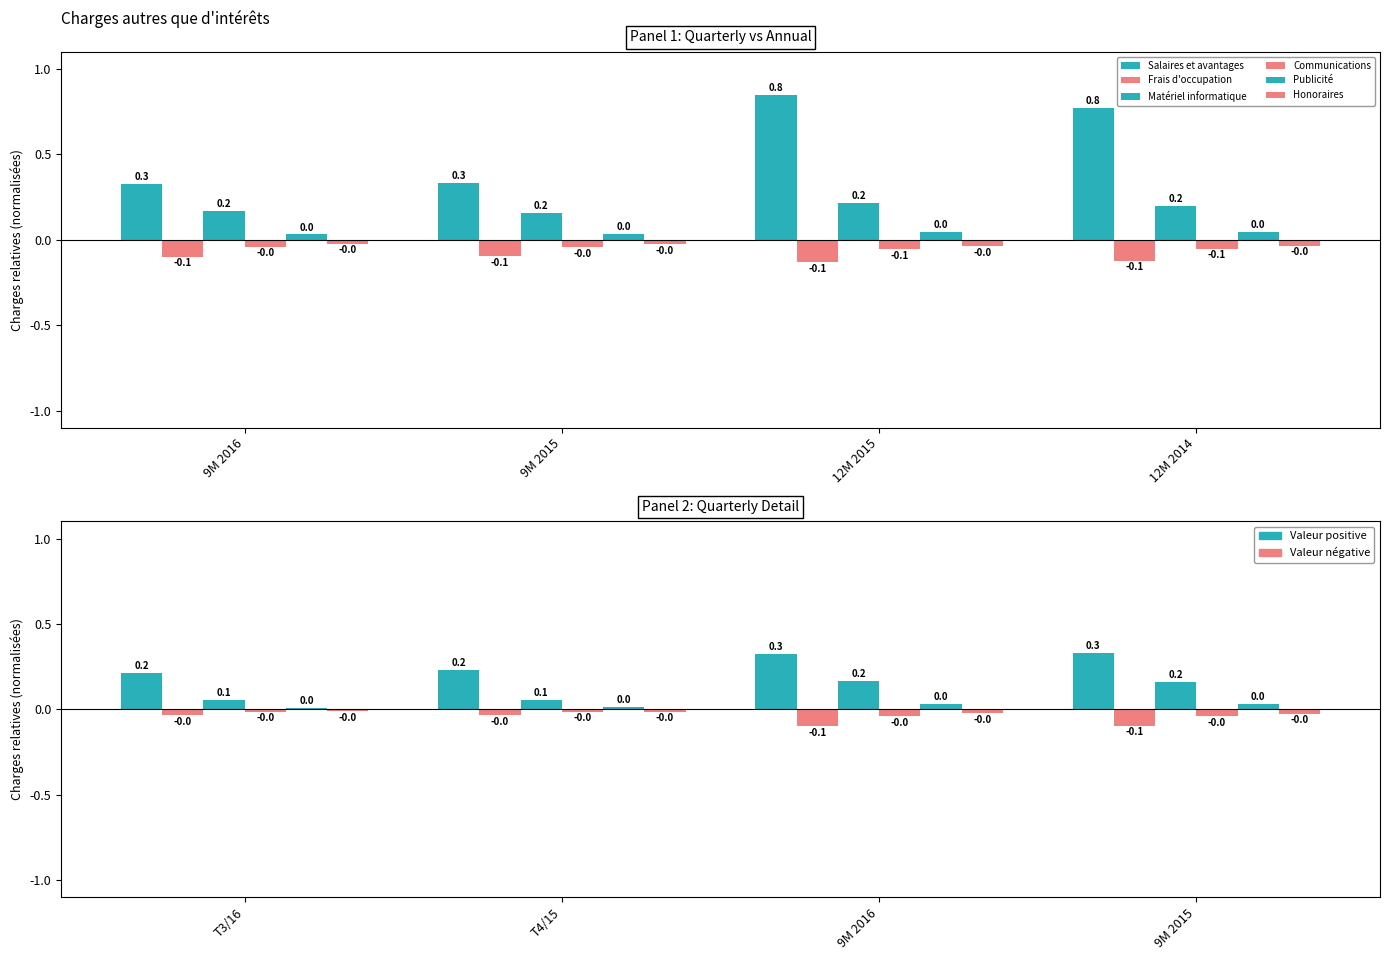

Is the value of Communications at T3/16 greater than the value of Matériel informatique at T4/15?

No